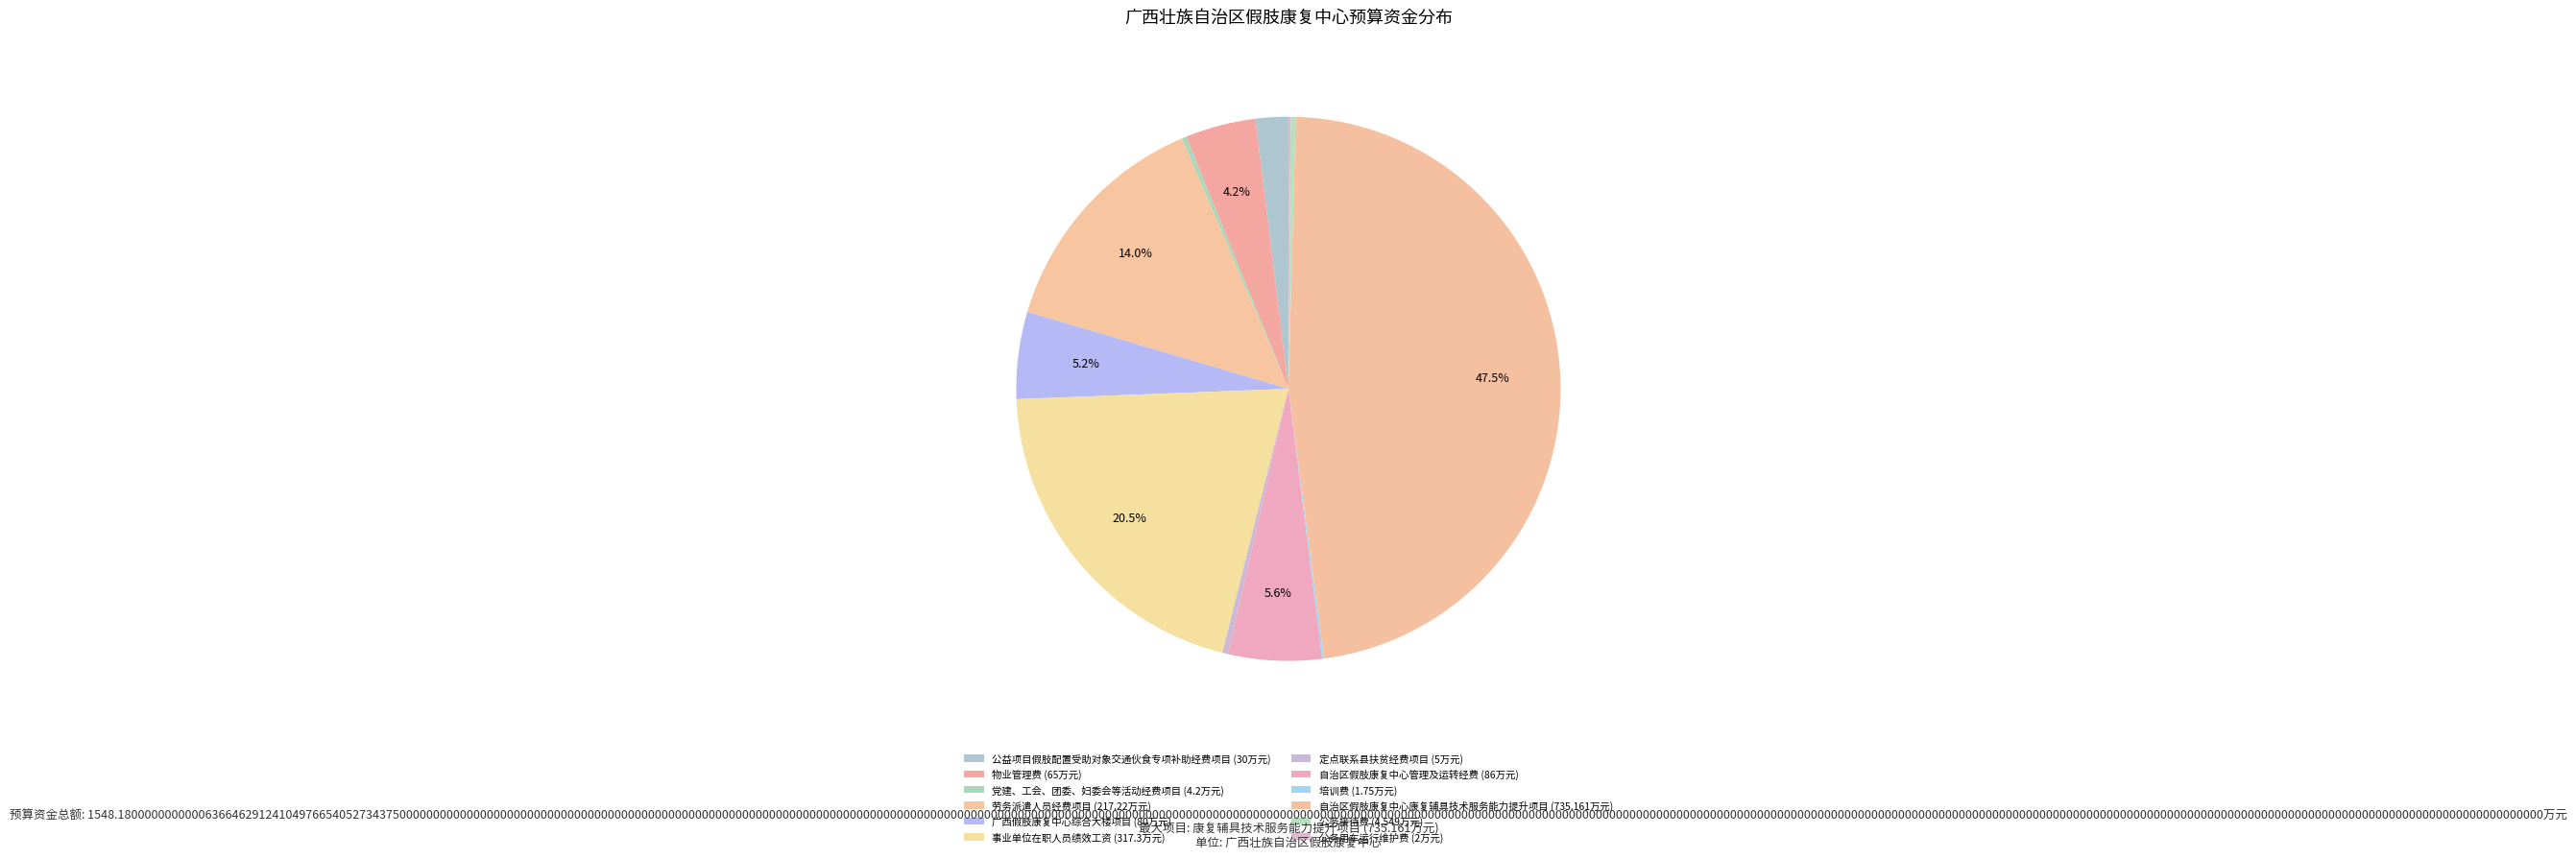

Does any single category account for the majority?

No